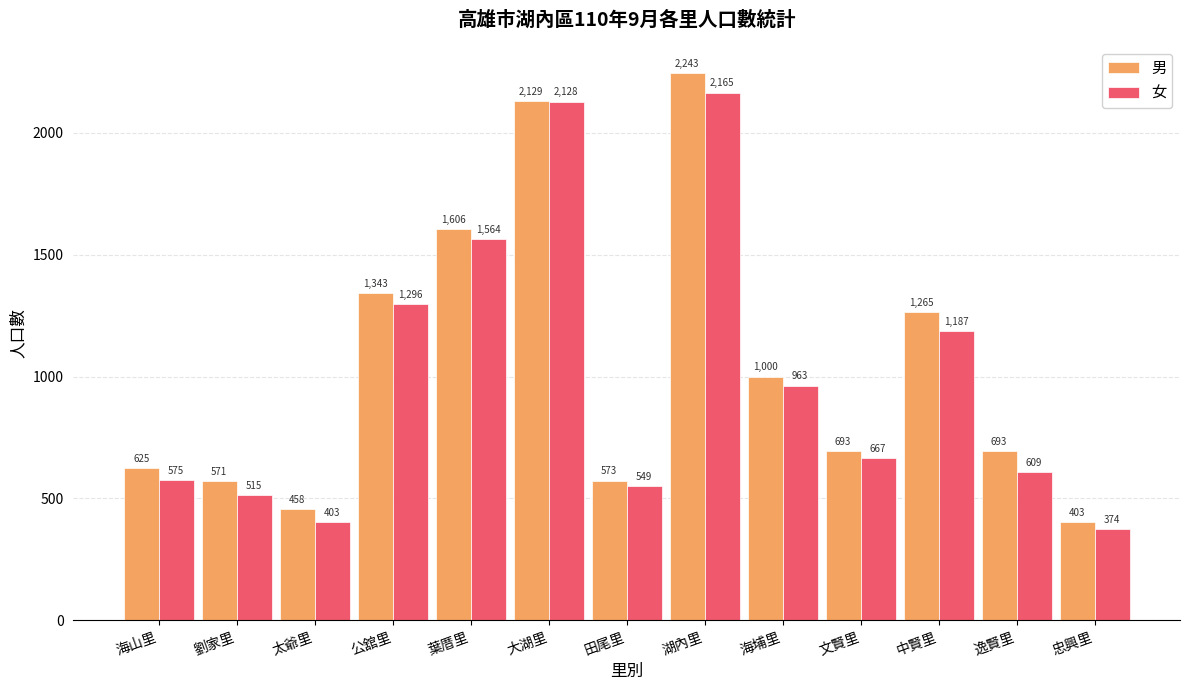

Reading left to right, transcribe all the data shown in this chart.

男: 625	571	458	1343	1606	2129	573	2243	1000	693	1265	693	403
女: 575	515	403	1296	1564	2128	549	2165	963	667	1187	609	374